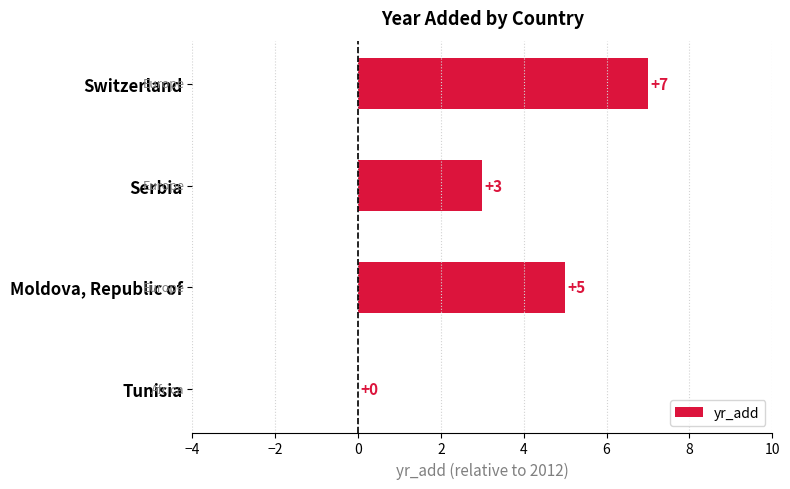

What is the average value?

4